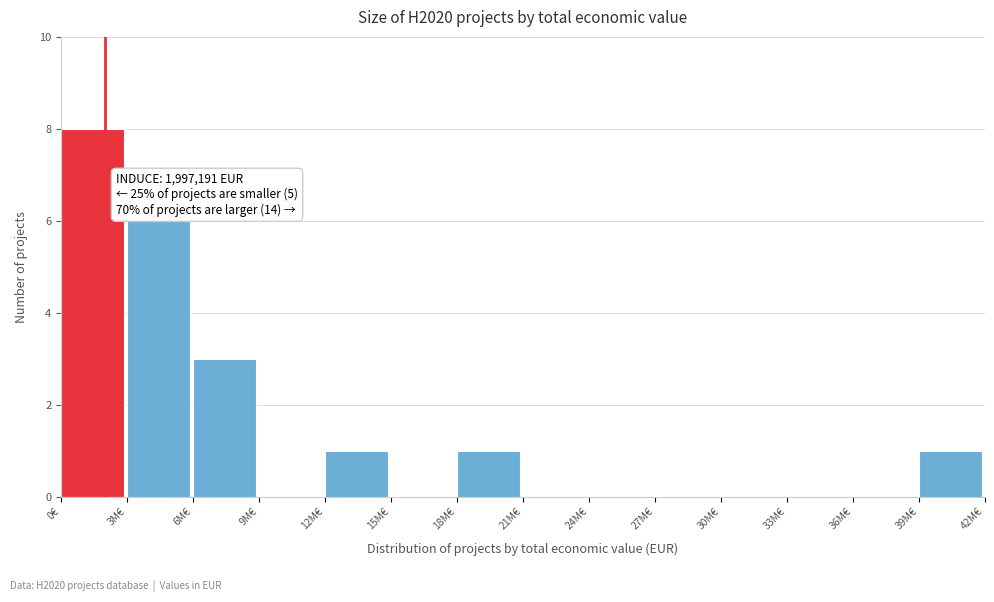

Reading left to right, extract all data points from this chart.

0€=8	3M€=6	6M€=3	9M€=0	12M€=1	15M€=0	18M€=1	21M€=0	24M€=0	27M€=0	30M€=0	33M€=0	36M€=0	39M€=1